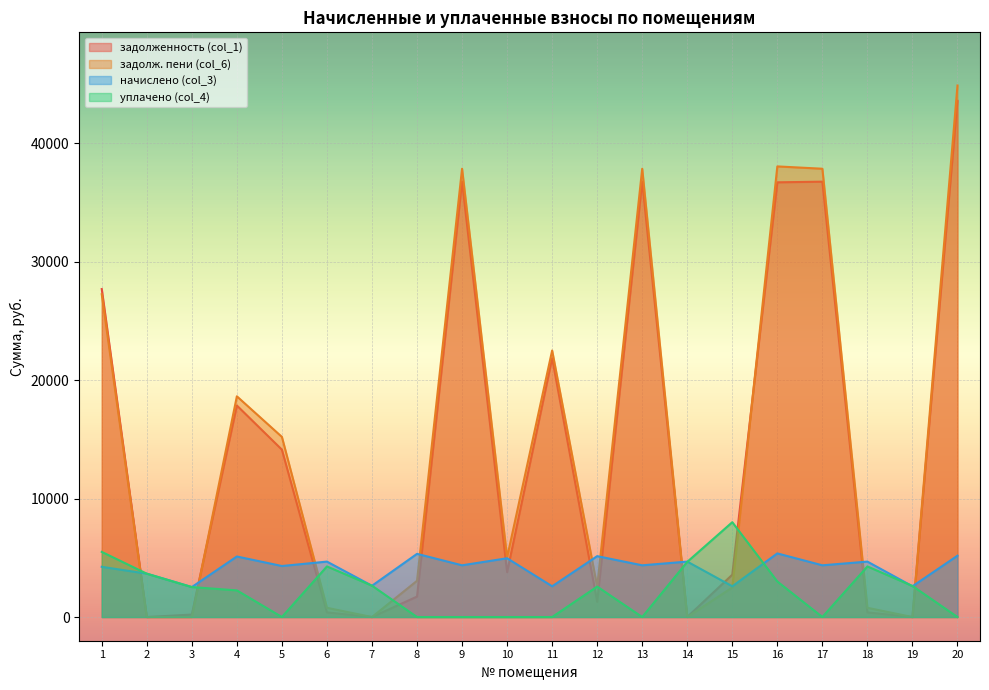

Does the chart display data point markers on the line(s)?

No